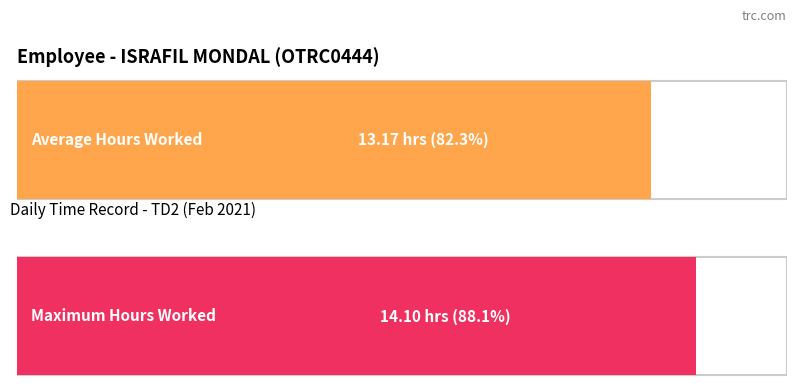

How many bars are there in each group?

2